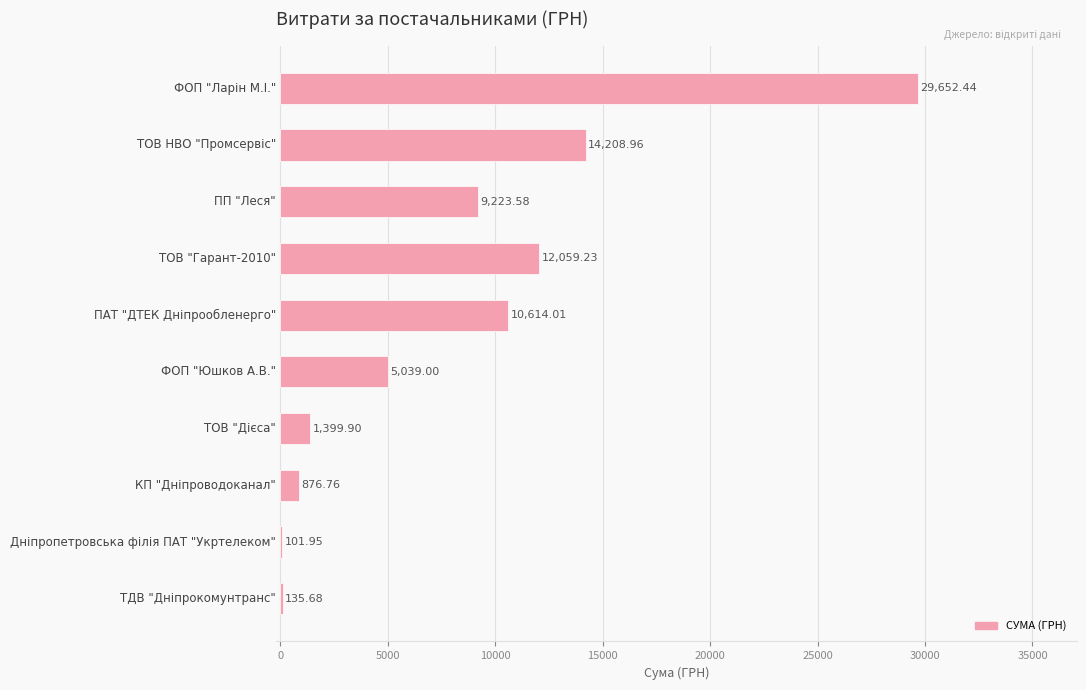

What is the sum of all values?

83311.5